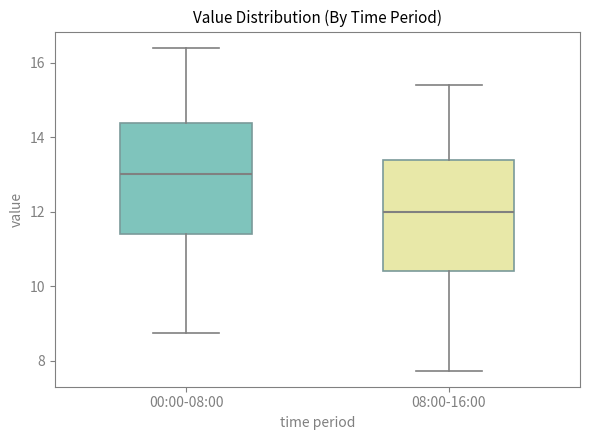

Where is the upper edge of the box for 00:00-08:00 on the y-axis? The values are not printed on the chart, so give them approximately, as read against the axis.

14.4